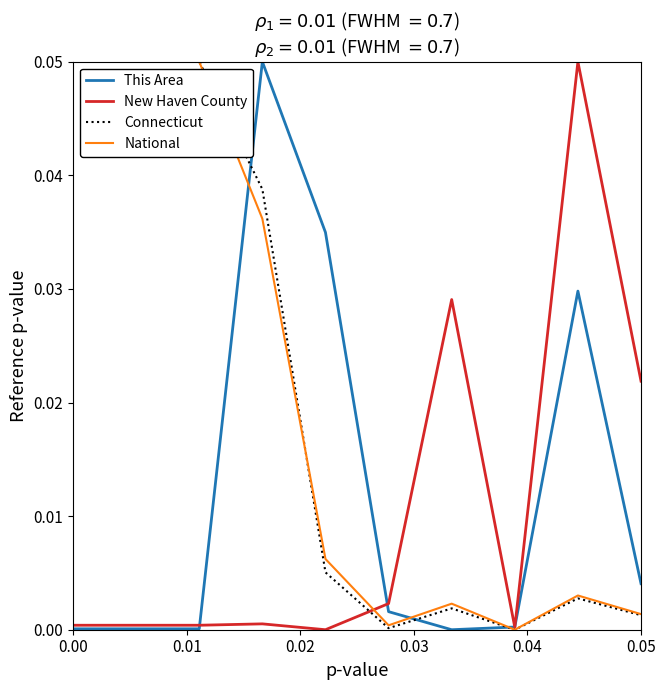

Is this an area chart (filled region under the line)?

No